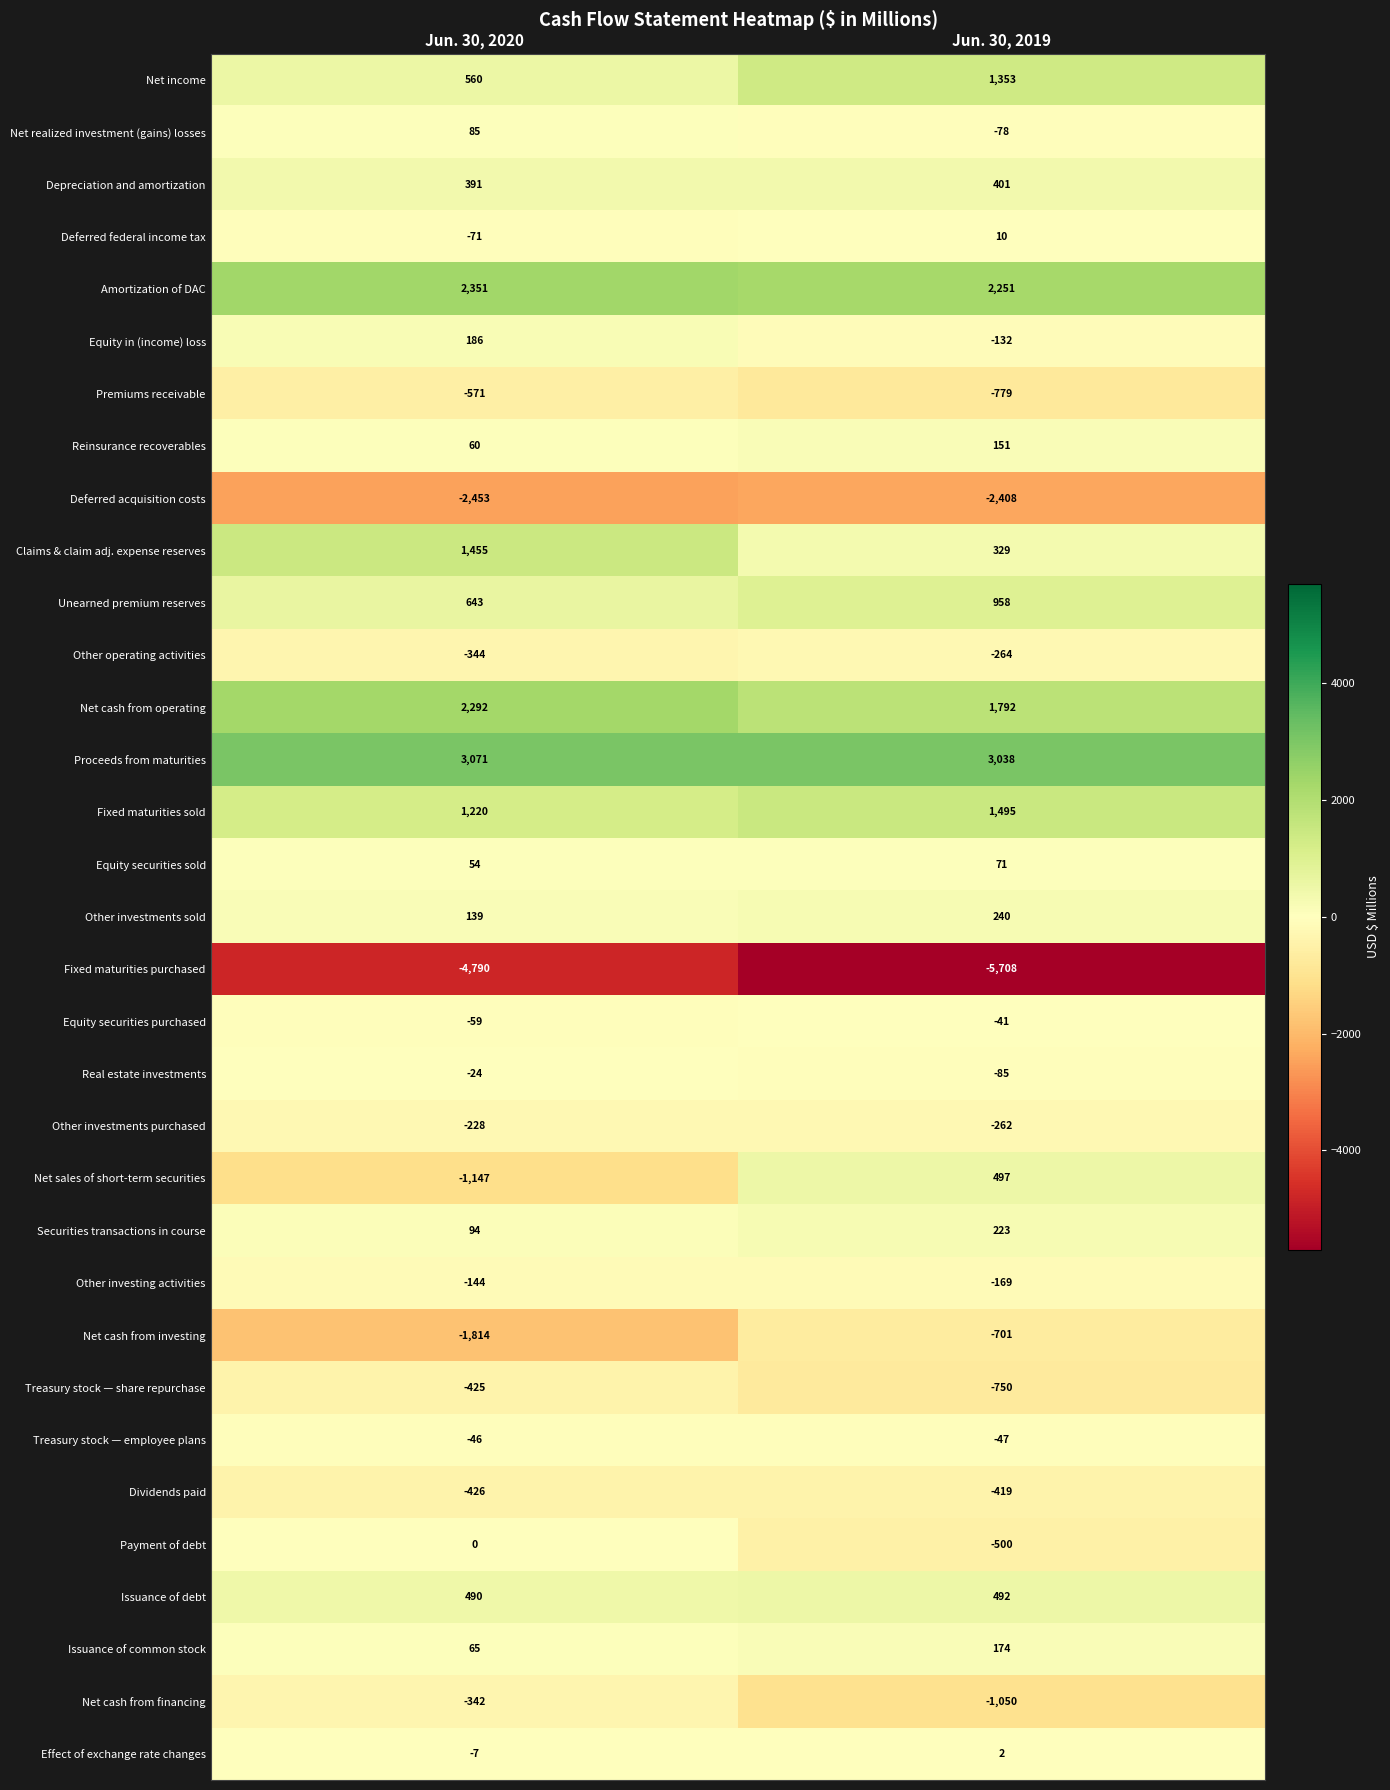

Is it true that Issuance of common stock equals 59 at Jun. 30, 2019?

False